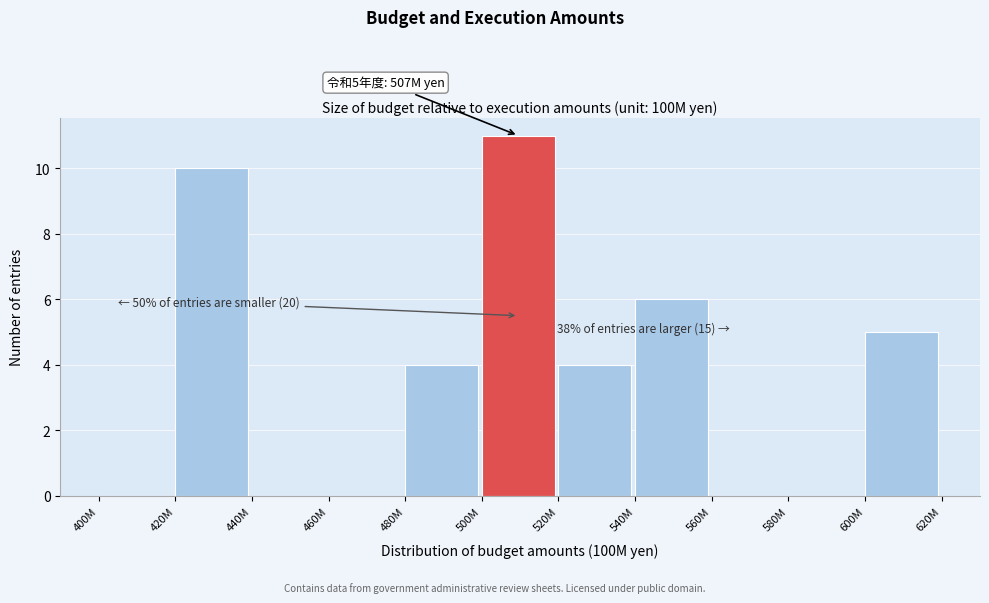

Reading left to right, list all the values displayed in this chart.

400M=0	420M=10	440M=0	460M=0	480M=4	500M=11	520M=4	540M=6	560M=0	580M=0	600M=5